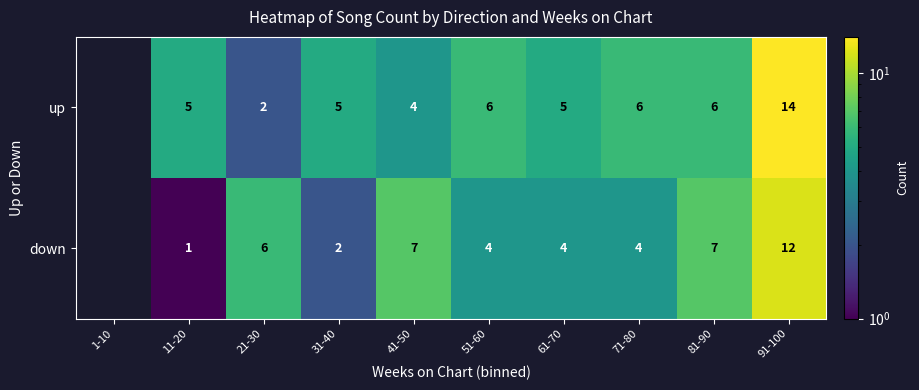

How many categories are shown in the chart?

10